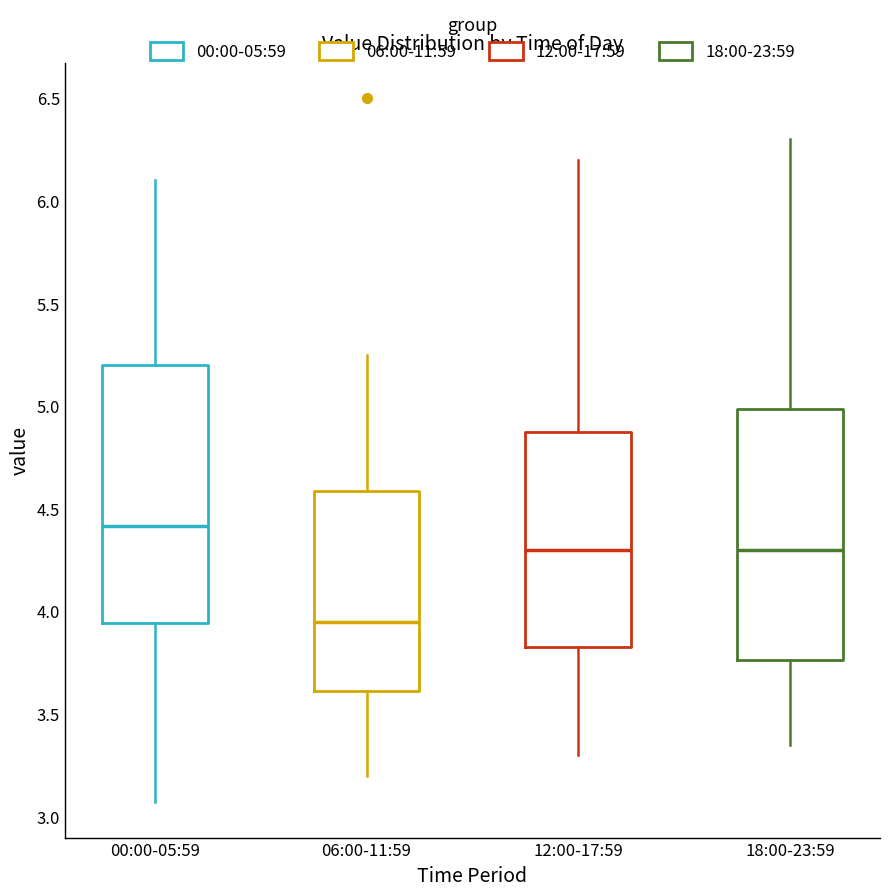

Which box's median line is the lowest?

06:00-11:59